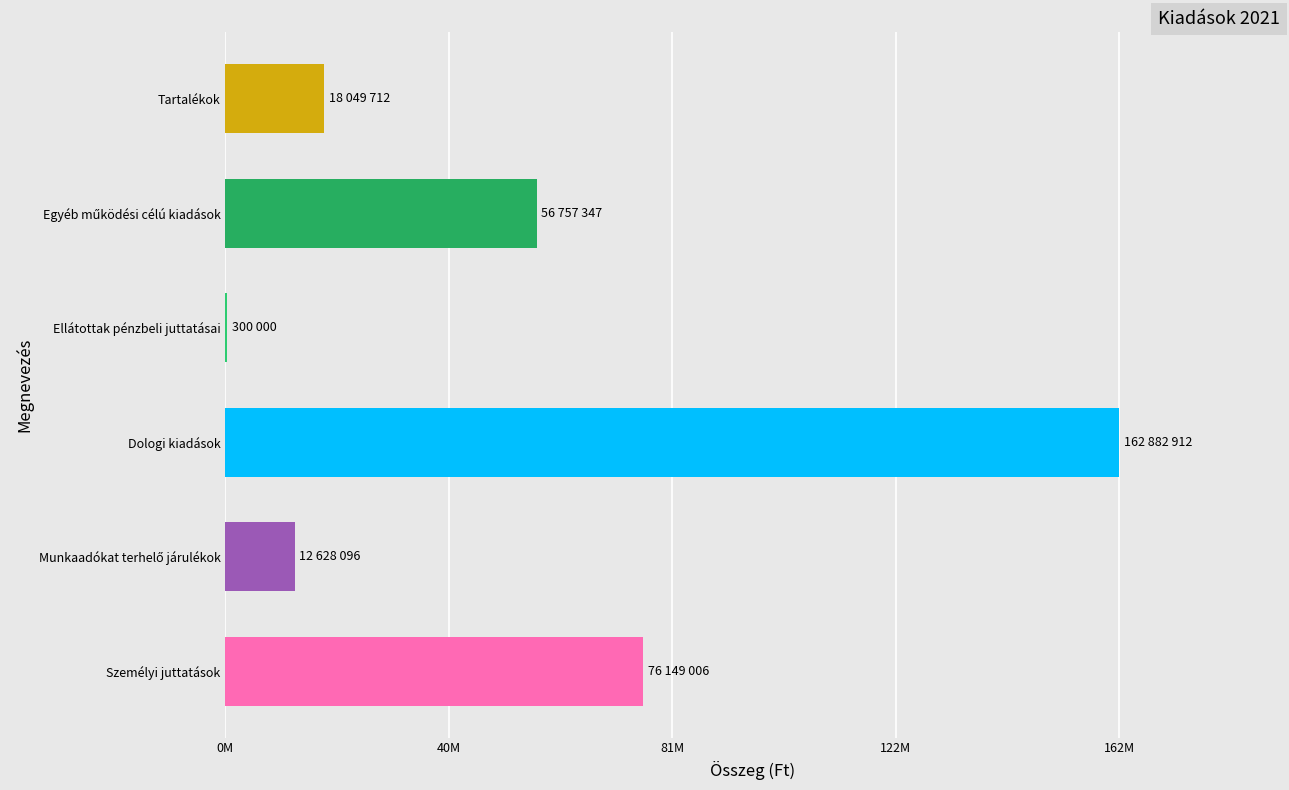

Are the bars horizontal?

Yes